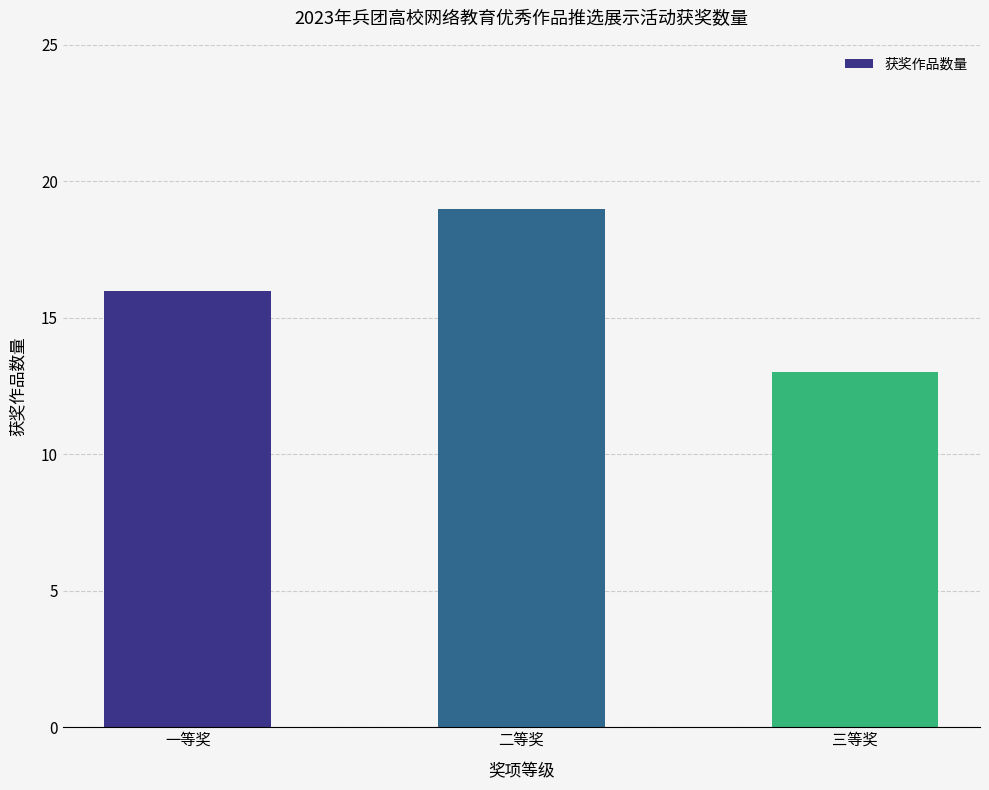

The value at 三等奖 is 6. True or false?

False